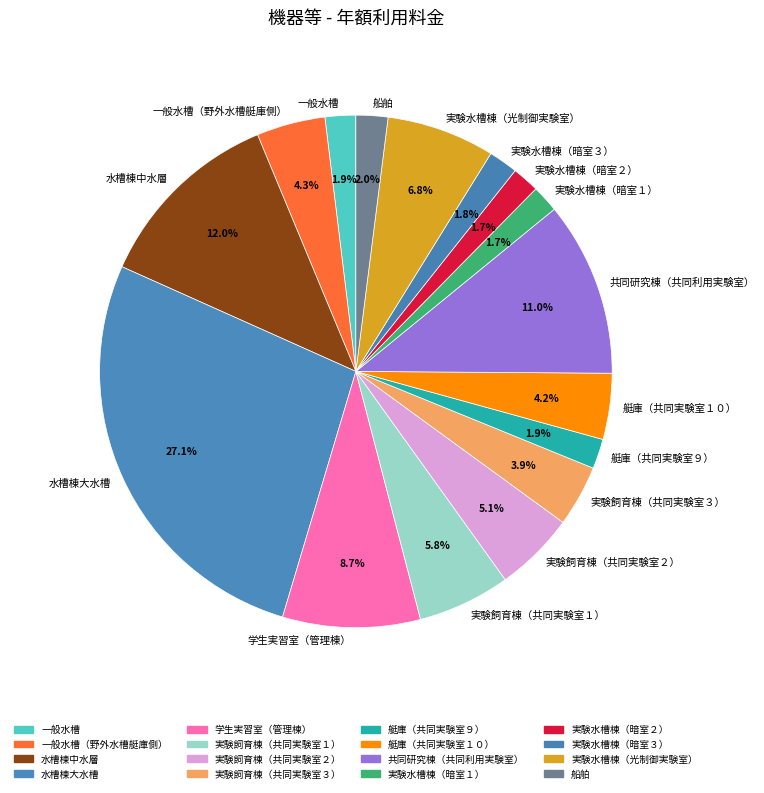

Is 実験飼育棟（共同実験室２） the majority of the pie?

No